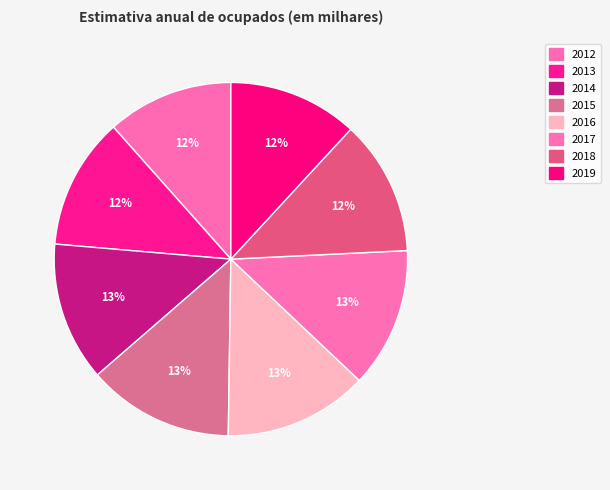

To the nearest percent, what is the combined percentage of 2015 and 2018?

26%